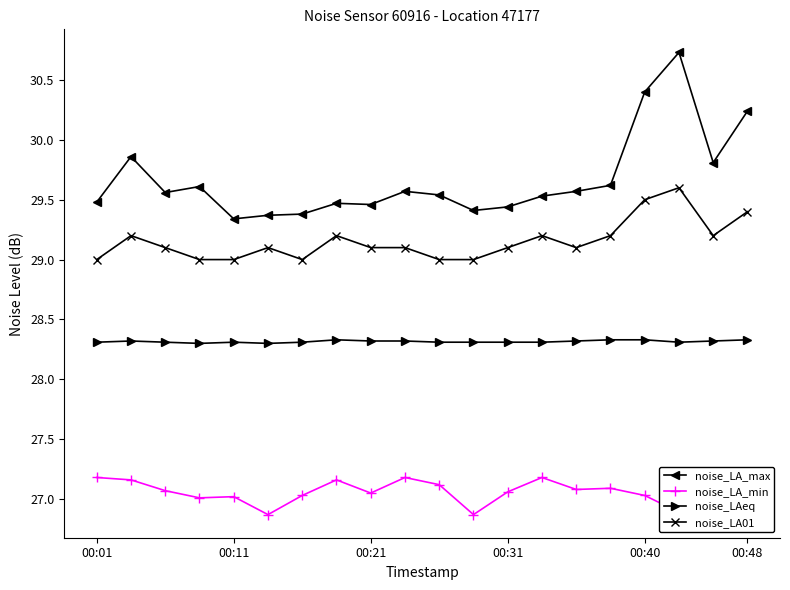

True or false: noise_LA01 and noise_LAeq cross at least once.

False